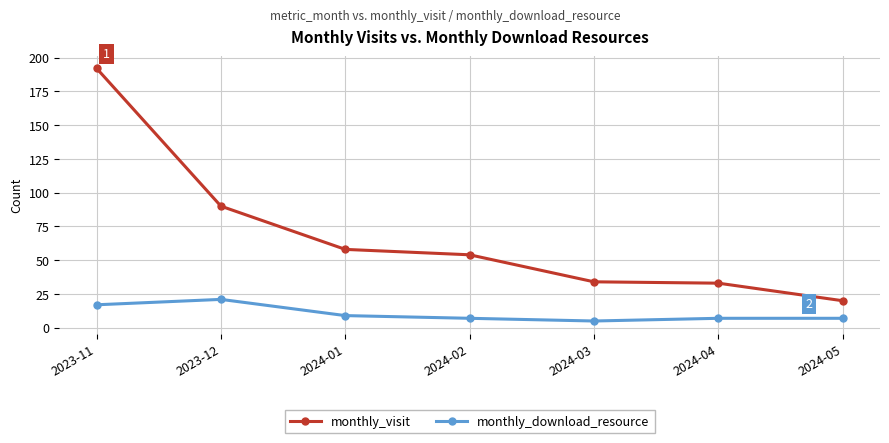

At which category is the sum across all series the highest?

2023-11